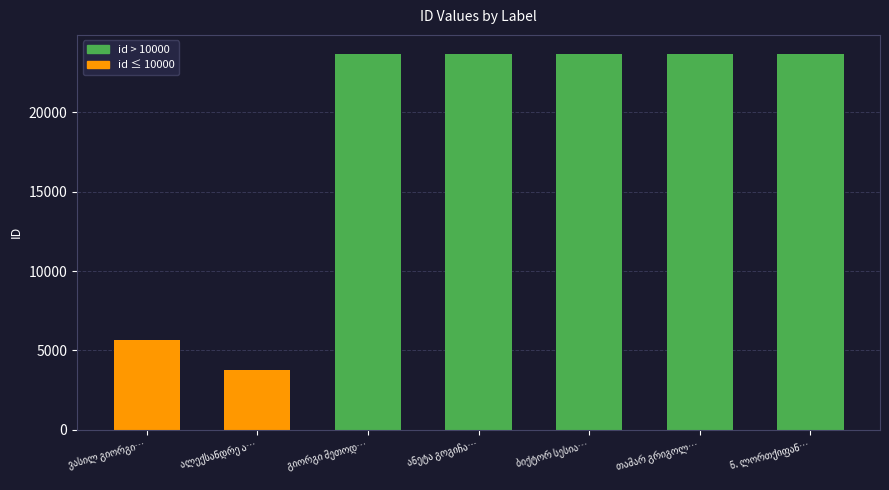

How many categories are shown in the chart?

7